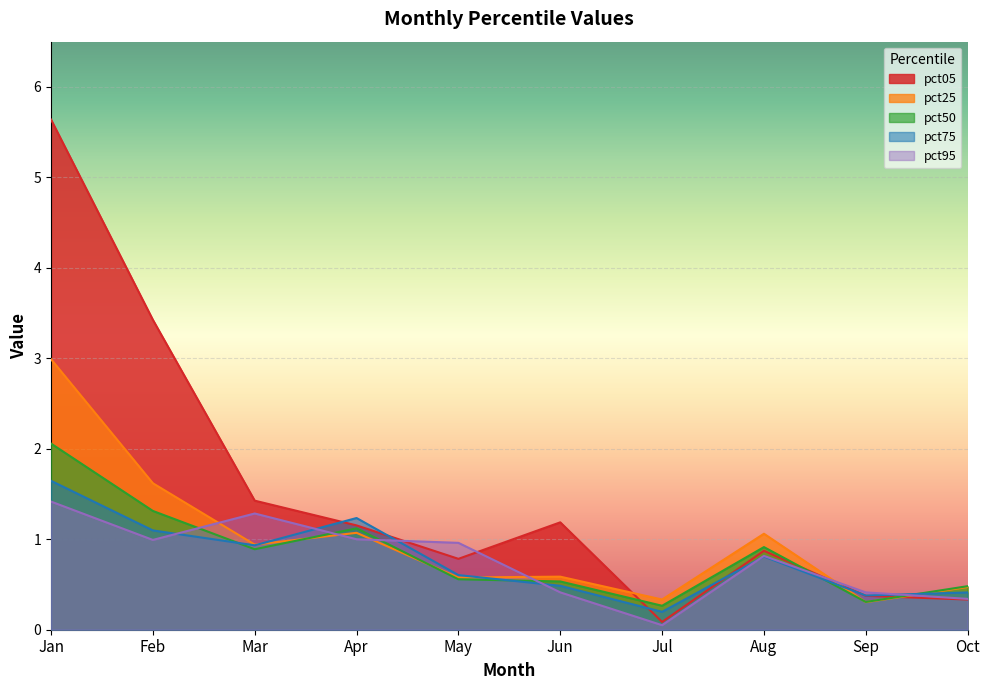

Rank the categories by pct25 value from lowest to highest.

Sep, Jul, Oct, May, Jun, Mar, Aug, Apr, Feb, Jan